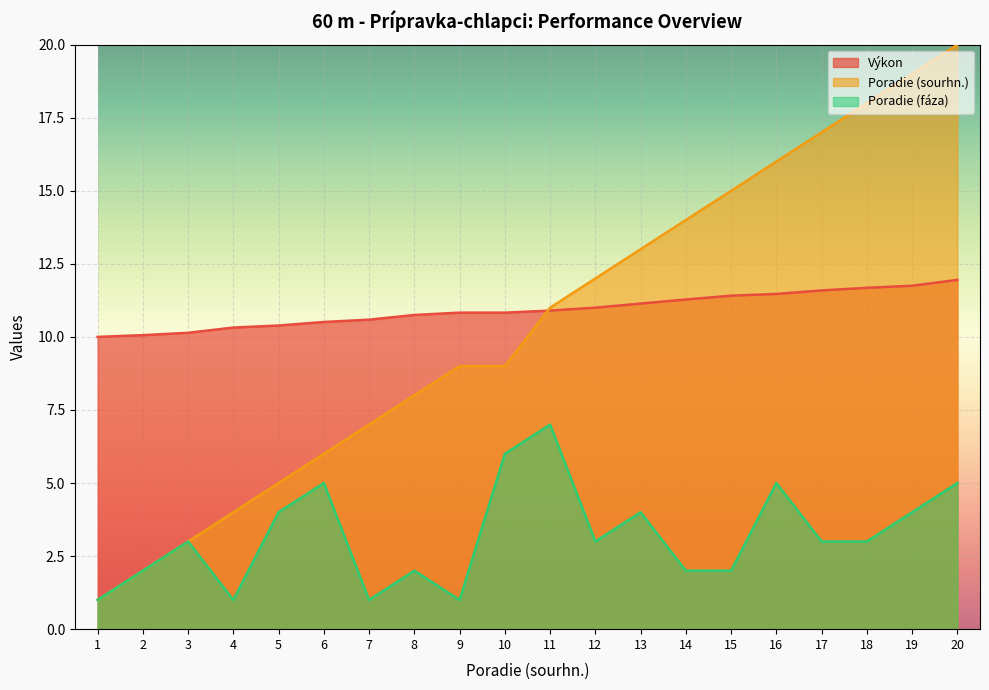

How many intersections are there between Poradie (sourhn.) and Výkon?

1